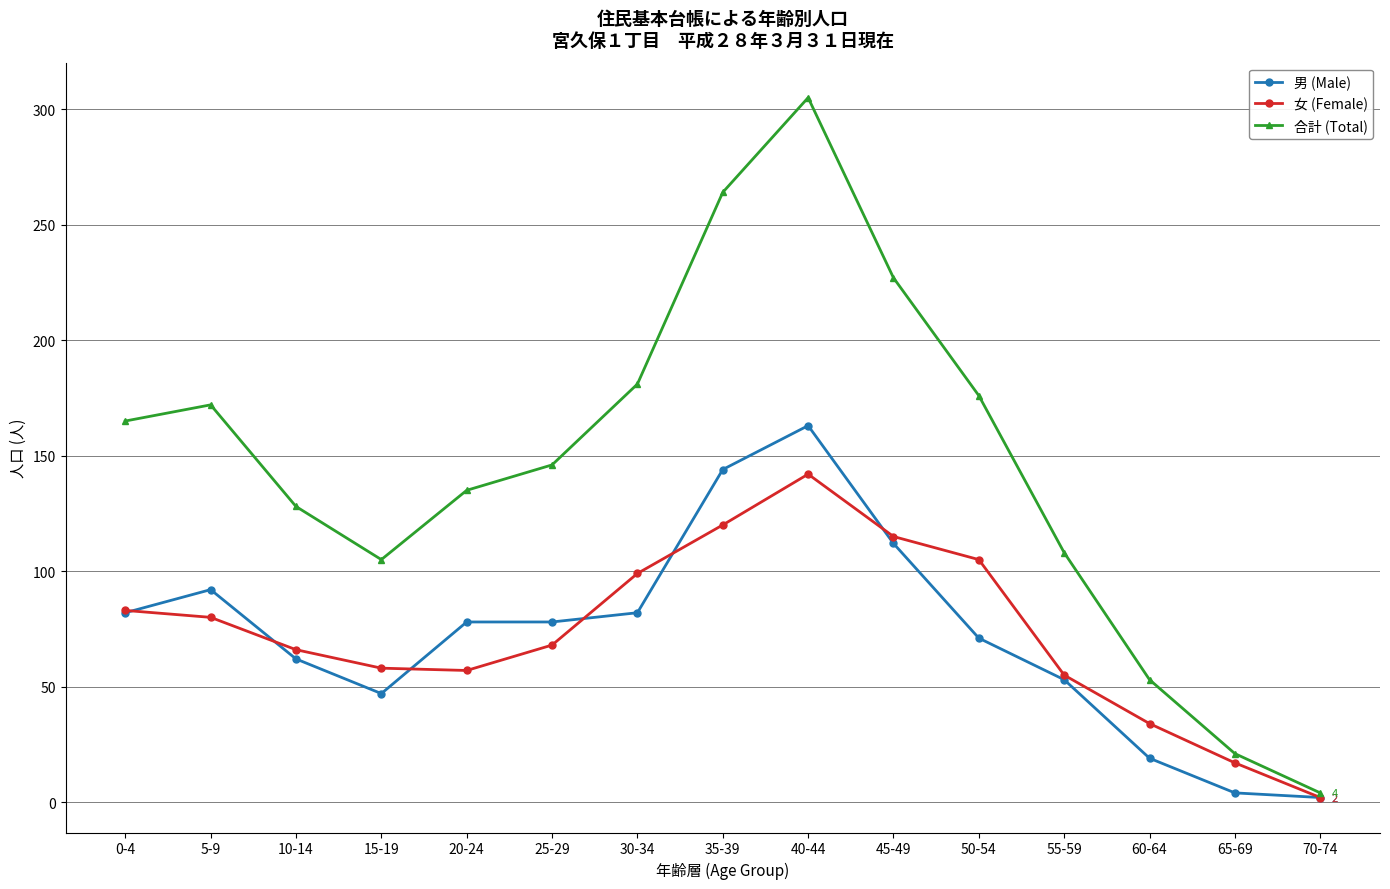

How many interior local valleys does the 合計 (Total) series have?

1